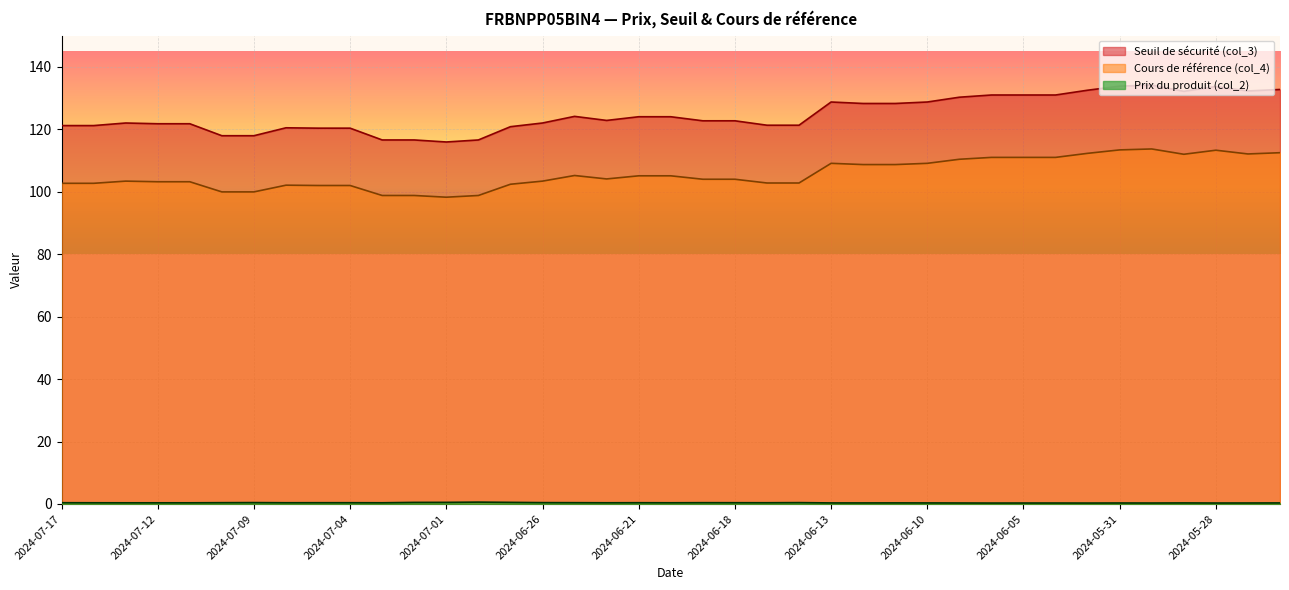

Between 2024-05-31 and 2024-05-27, which series saw the biggest shift?

Seuil de sécurité (col_3)